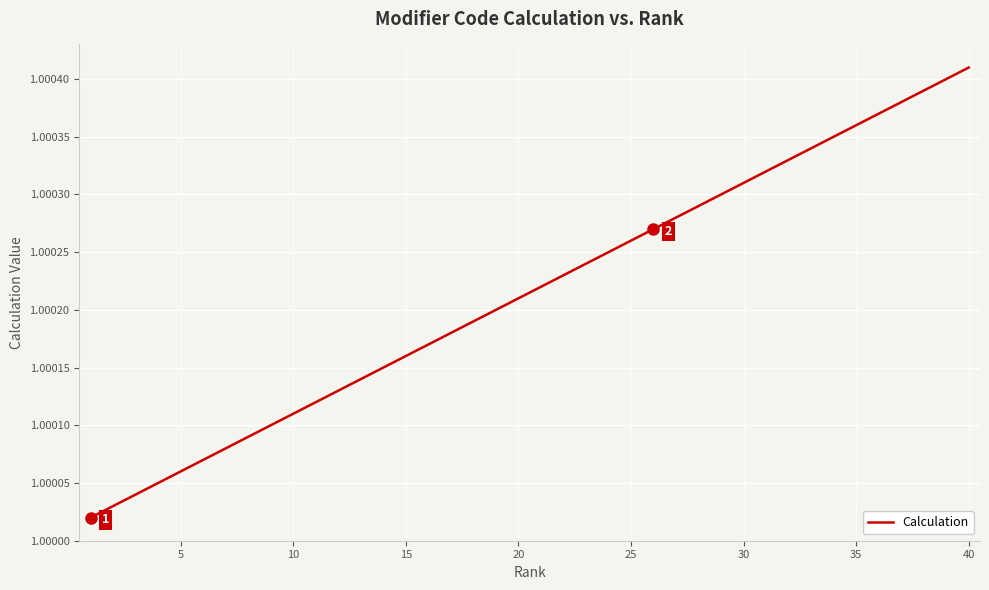

Reading left to right, extract all data points from this chart.

1.0	1.0	1.0	1.0	1.0	1.0	1.0	1.0	1.0	1.0	1.0	1.0	1.0	1.0	1.0	1.0	1.0	1.0	1.0	1.0	1.0	1.0	1.0	1.0	1.0	1.0	1.0	1.0	1.0	1.0	1.0	1.0	1.0	1.0	1.0	1.0	1.0	1.0	1.0	1.0